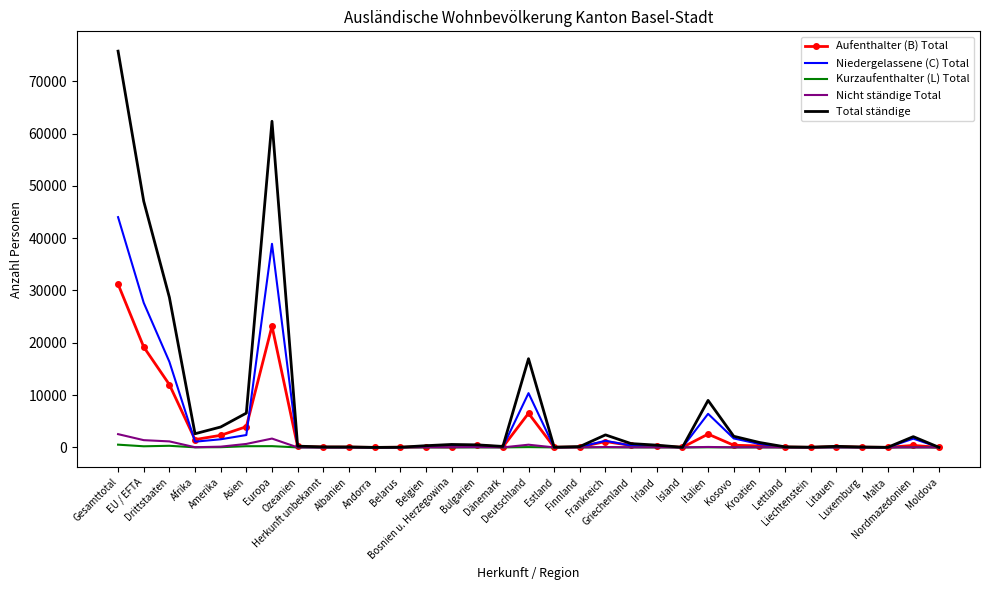

What is the maximum value shown in the chart?

75760